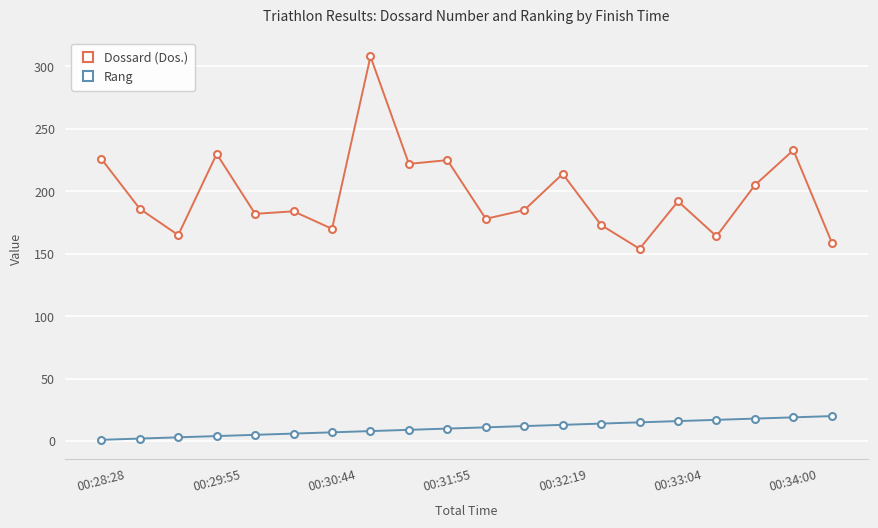

Is this an area chart (filled region under the line)?

No